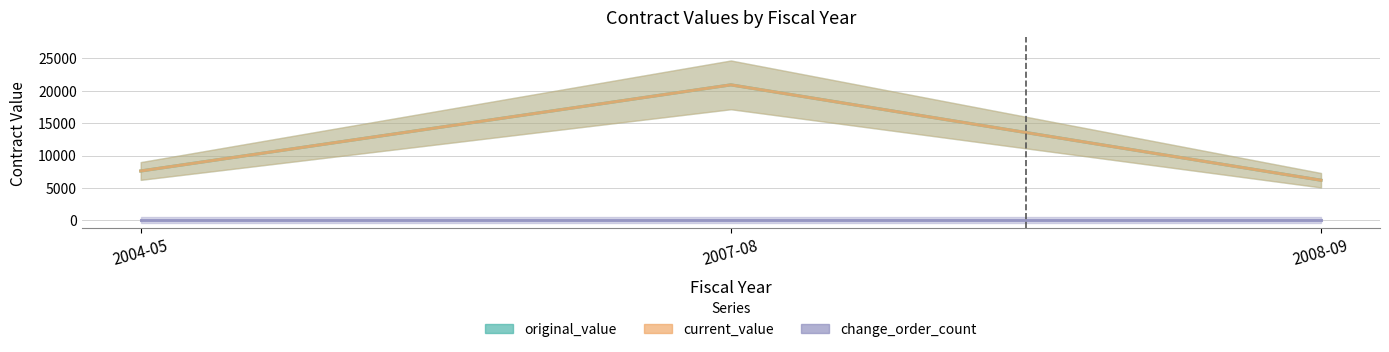

Count the number of categories in the chart.

3